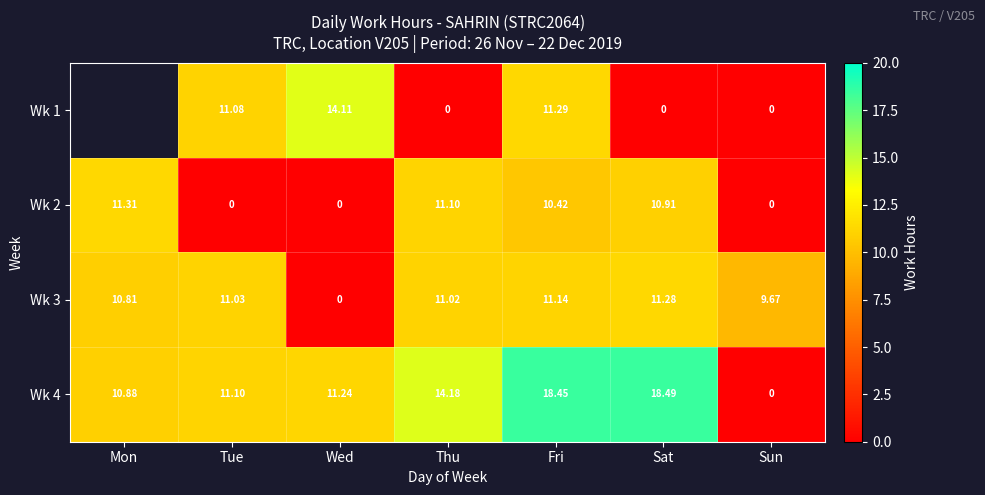

What is the maximum value for Wk 3?

11.3